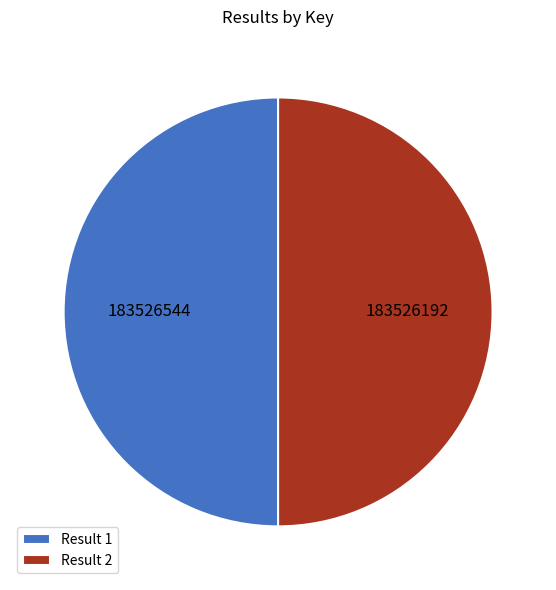

What is the ratio of the value at Result 2 to the value at Result 1?

1.0